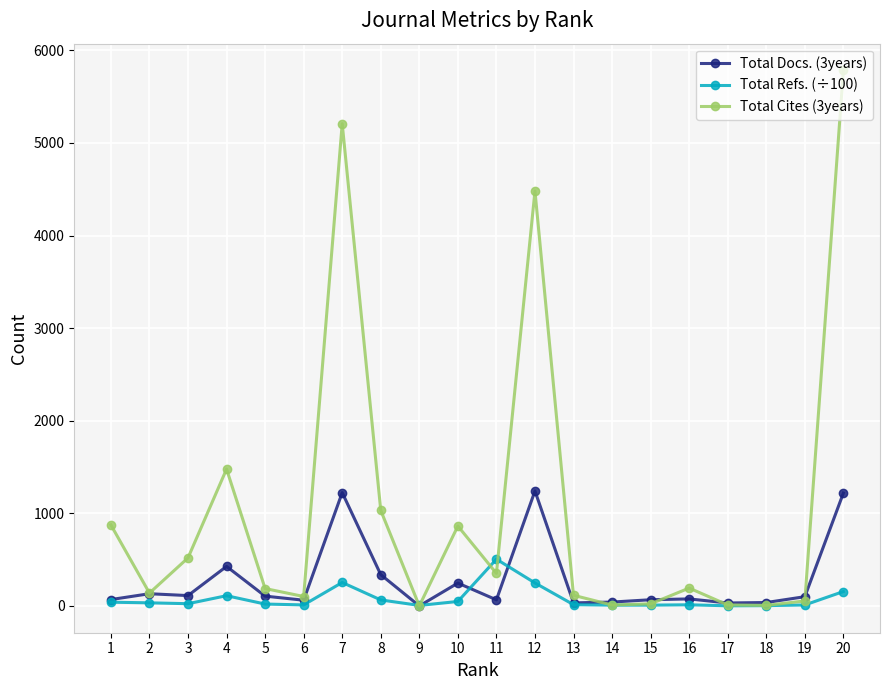

True or false: Total Cites (3years) has more than 2 interior local peaks.

True